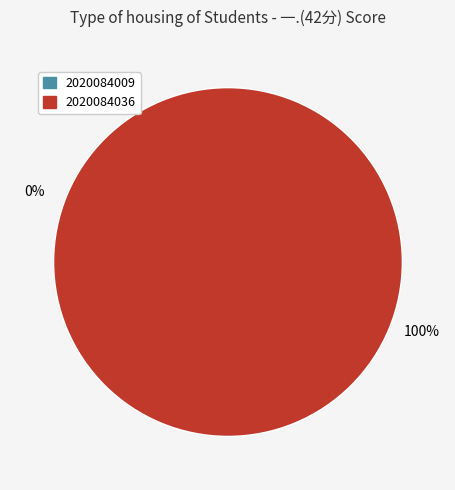

Combined, do 2020084009 and 2020084036 account for over 50%?

Yes